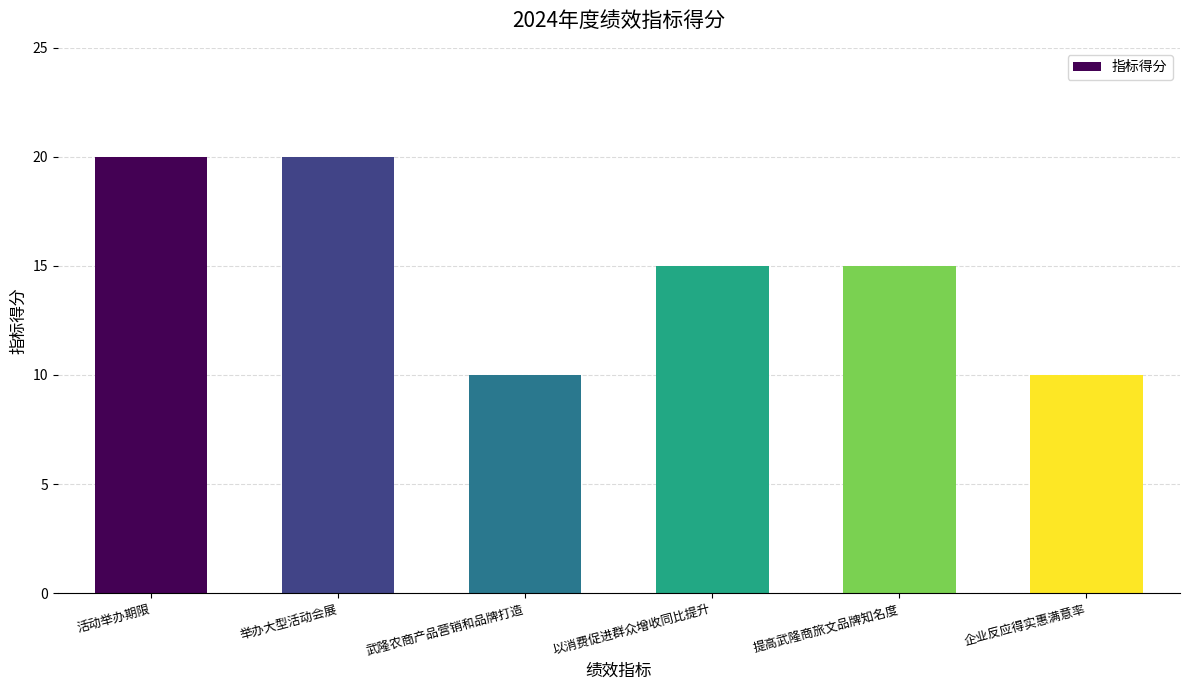

What is the label of the 2nd bar from the left?

举办大型活动会展